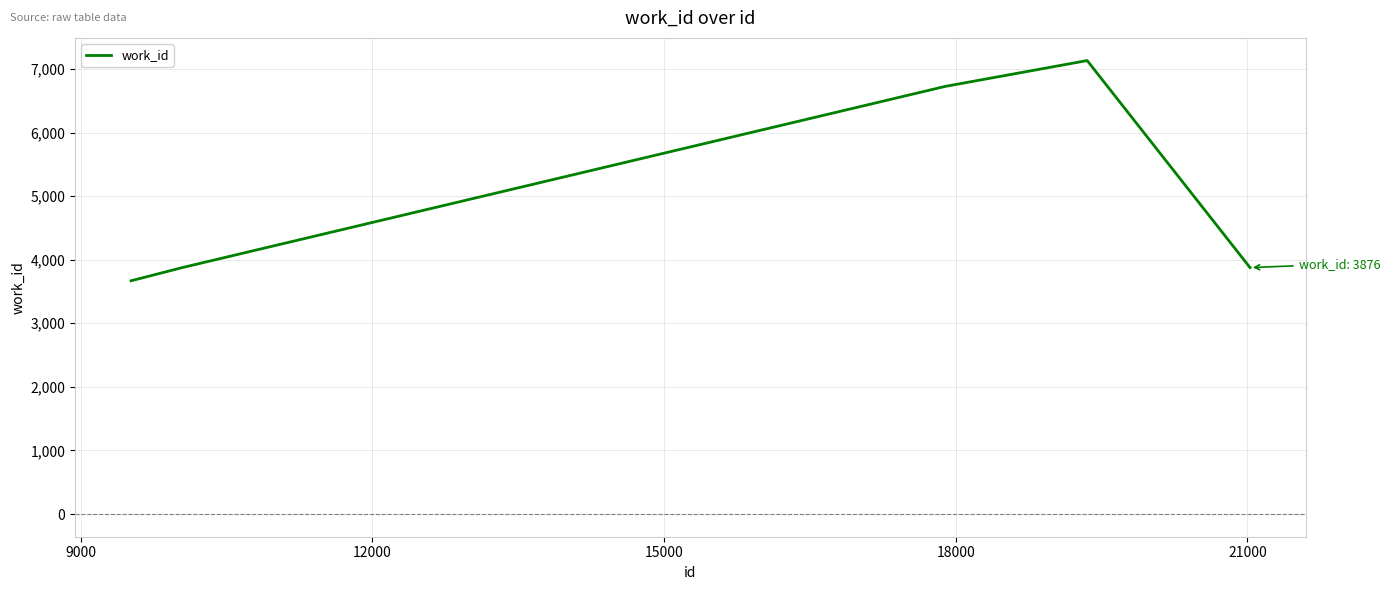

What is the maximum value shown in the chart?

7132